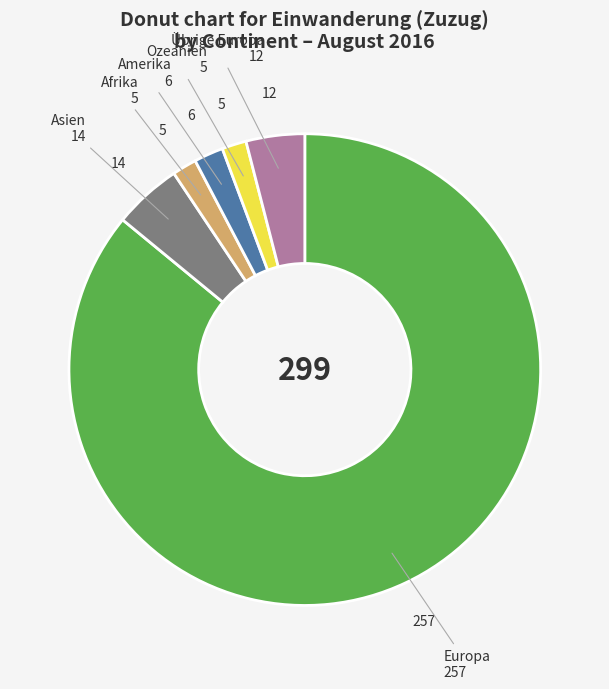

Does any single category account for the majority?

Yes